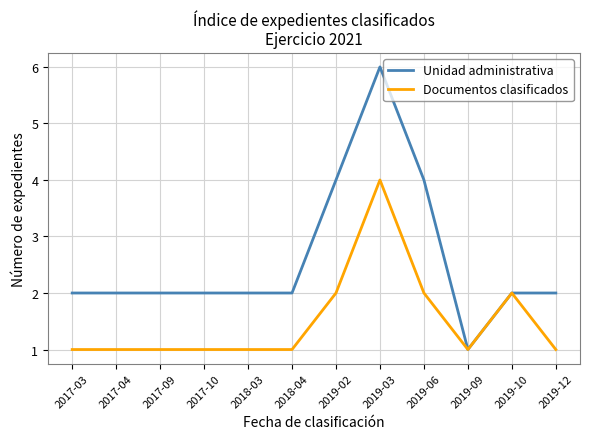

Reading left to right, extract all data points from this chart.

Unidad administrativa: 2017-03=2	2017-04=2	2017-09=2	2017-10=2	2018-03=2	2018-04=2	2019-02=4	2019-03=6	2019-06=4	2019-09=1	2019-10=2	2019-12=2
Documentos clasificados: 2017-03=1	2017-04=1	2017-09=1	2017-10=1	2018-03=1	2018-04=1	2019-02=2	2019-03=4	2019-06=2	2019-09=1	2019-10=2	2019-12=1